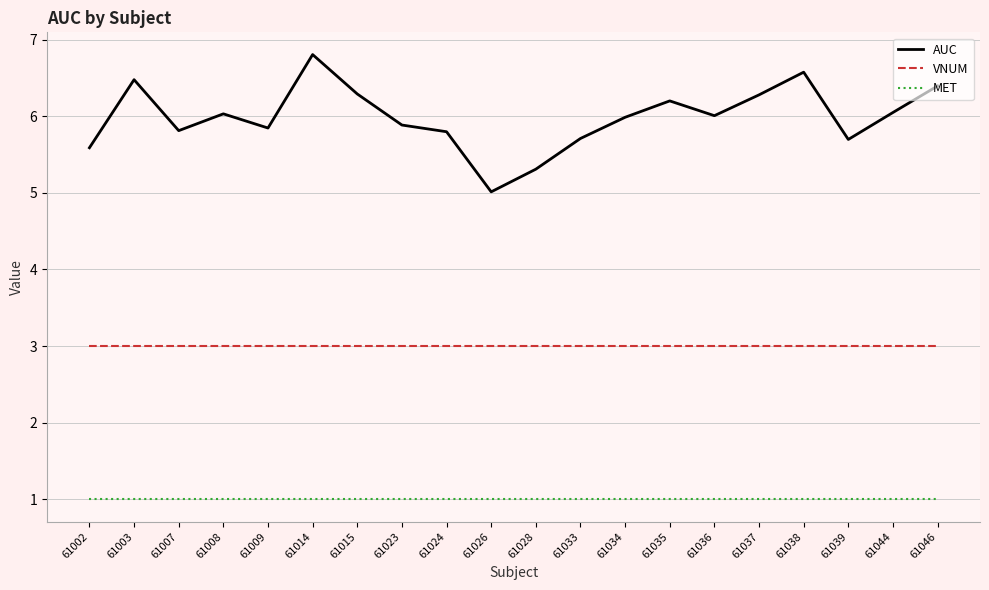

List the series in order of their peak value, highest first.

AUC, VNUM, MET